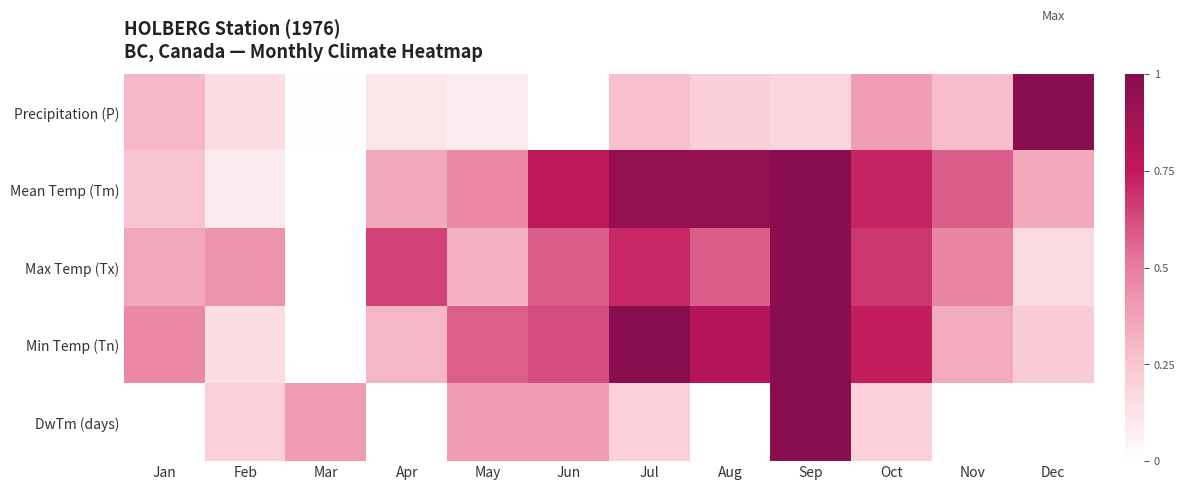

What is the spread (max minus min) of values at Jul?

0.8